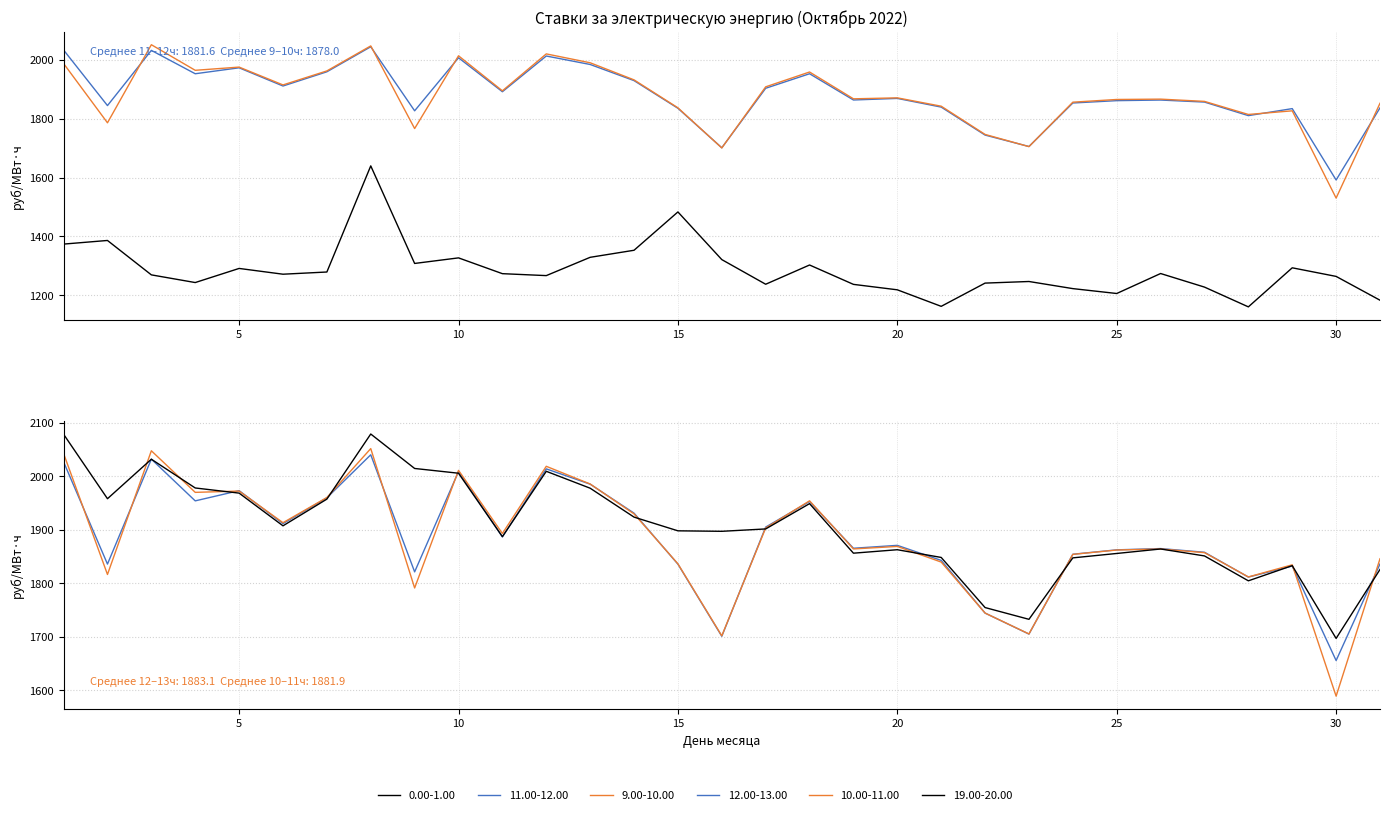

Which series has the largest range (max minus min)?

9.00-10.00